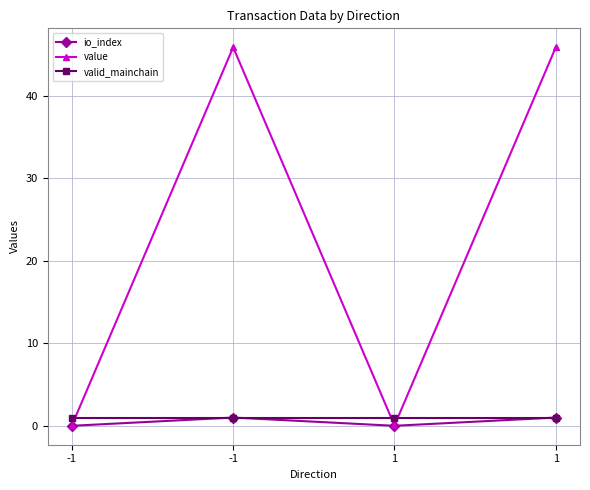

What is the difference between the maximum and second lowest values in the io_index series?

1.0